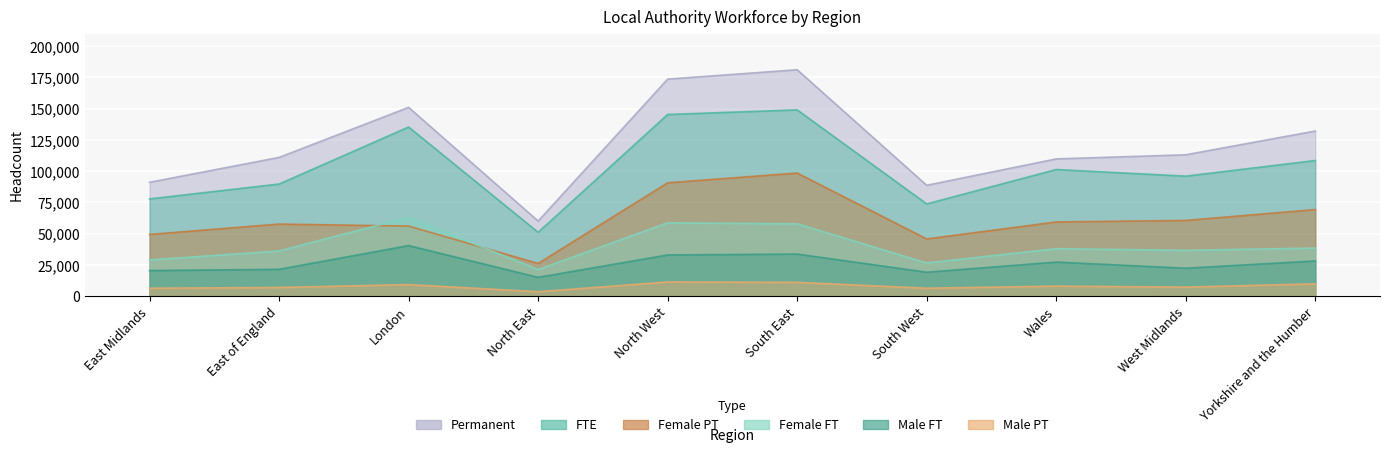

Reading right to left, list all the values displayed in this chart.

FTE: 108500	96000	101300	73800	149000	145300	51100	135300	89700	77800
Male FT: 28200	22400	27300	19200	33700	33000	15100	40500	21500	20500
Female FT: 38500	36700	38000	26600	57900	58700	21300	63100	36200	29000
Male PT: 9900	7300	8100	6400	11100	11400	3600	9300	7000	6400
Female PT: 69300	60600	59400	45800	98500	90700	26200	56100	57700	49400
Permanent: 132100	113100	109800	88700	181100	173600	60100	151000	111000	91100